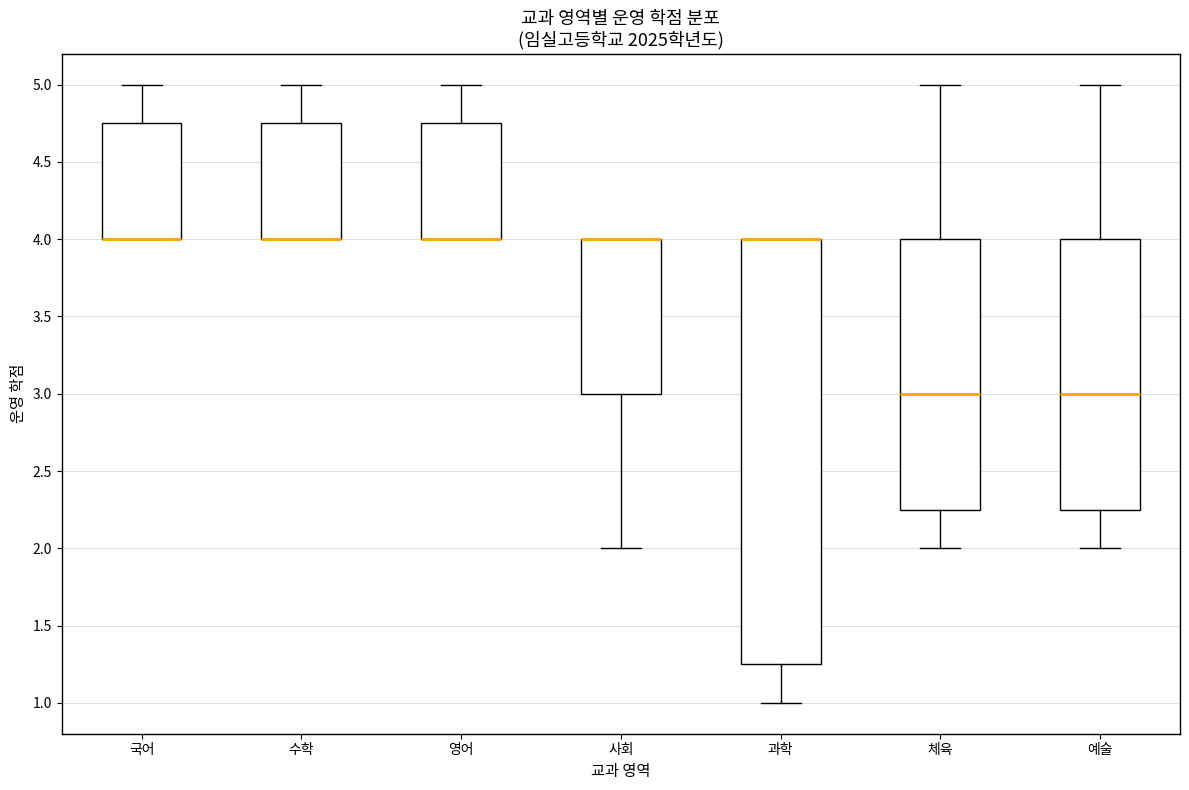

Which box is the tallest, from its lower edge to its upper edge?

과학